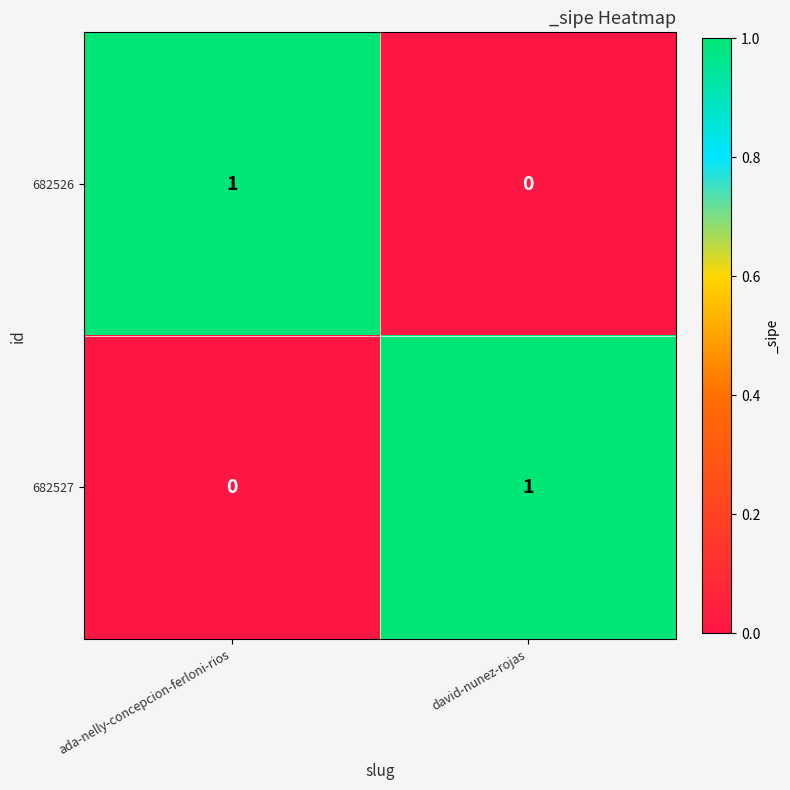

Is the value of 682526 at david-nunez-rojas greater than the value of 682527 at david-nunez-rojas?

No